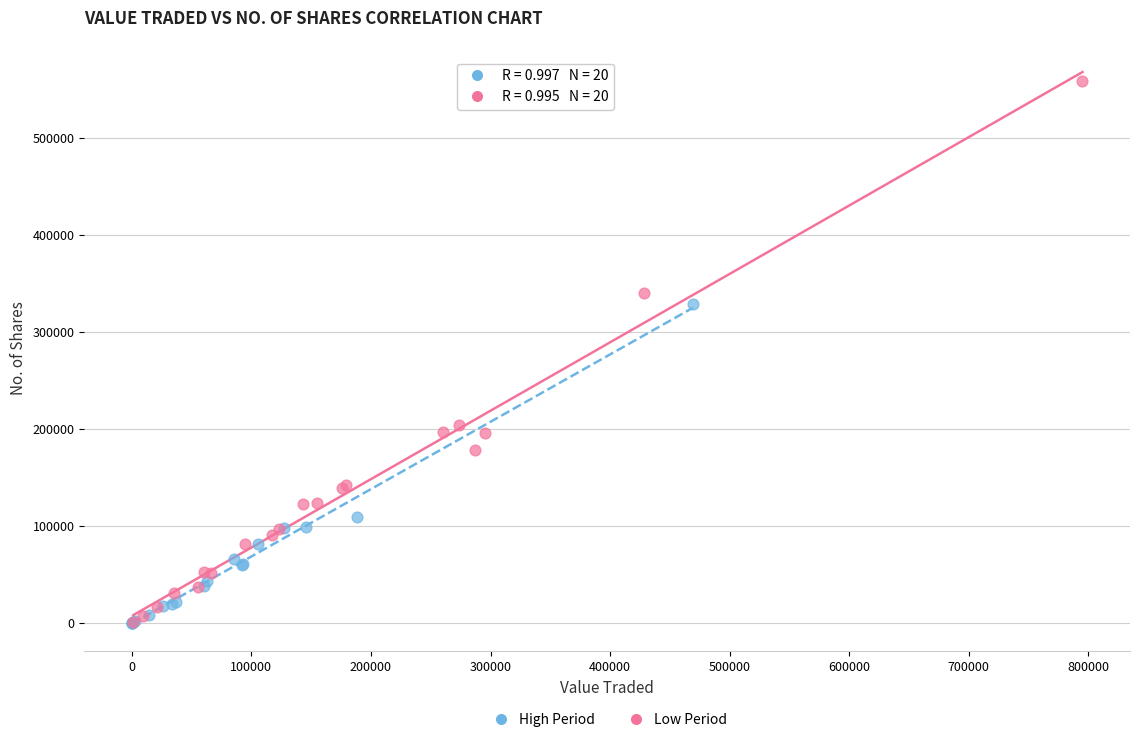

Which series reaches the maximum Y coordinate?

Low Period